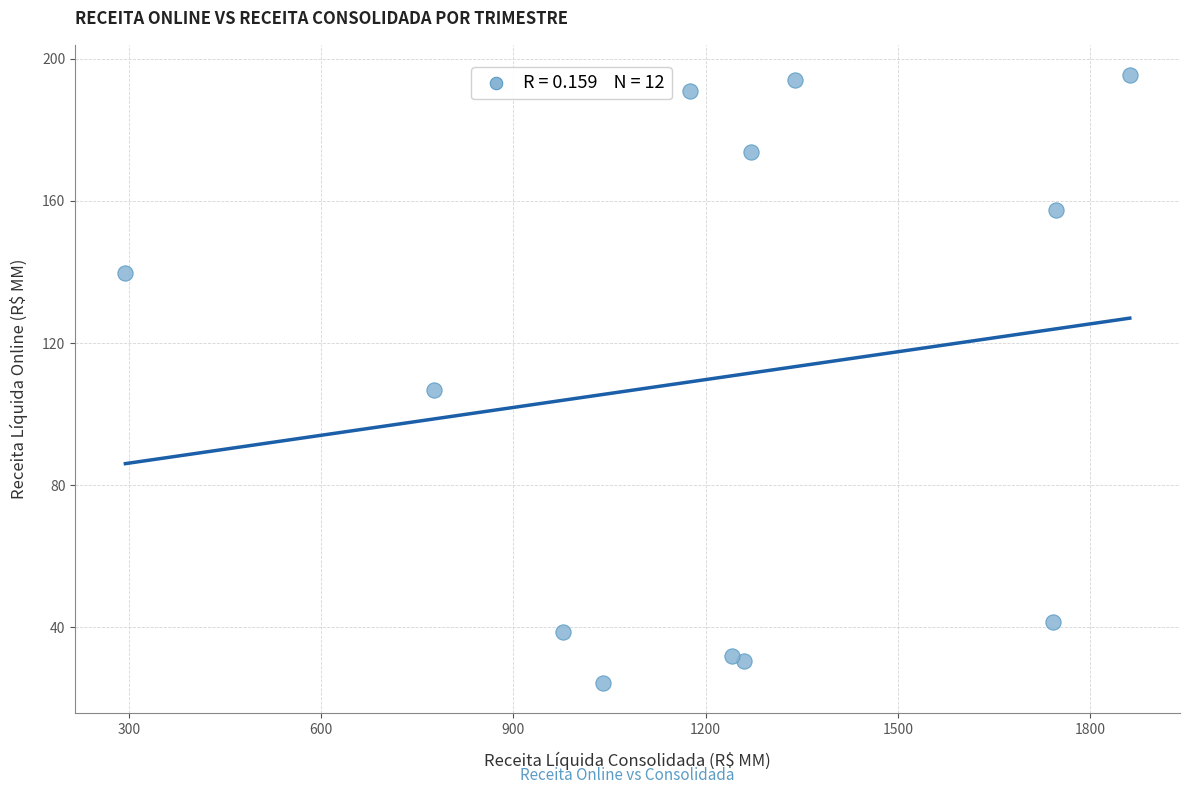

What Y value in the scatter plot is closest to 109?

106.6